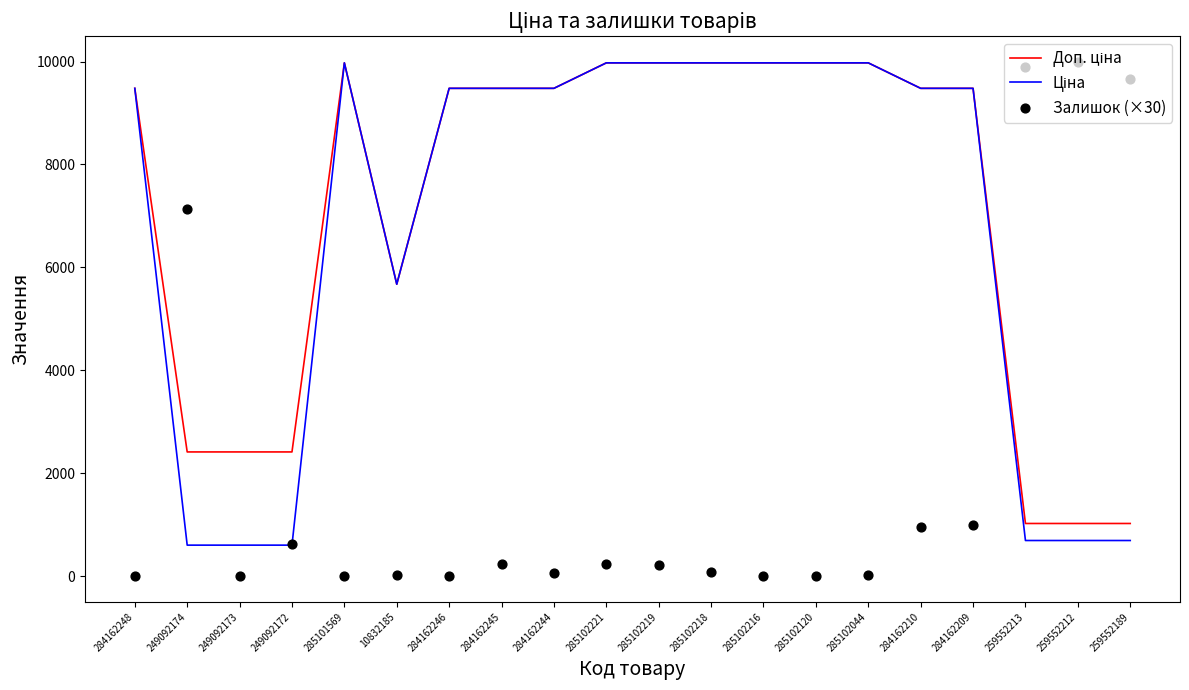

At which category is the sum across all series the highest?

285102221